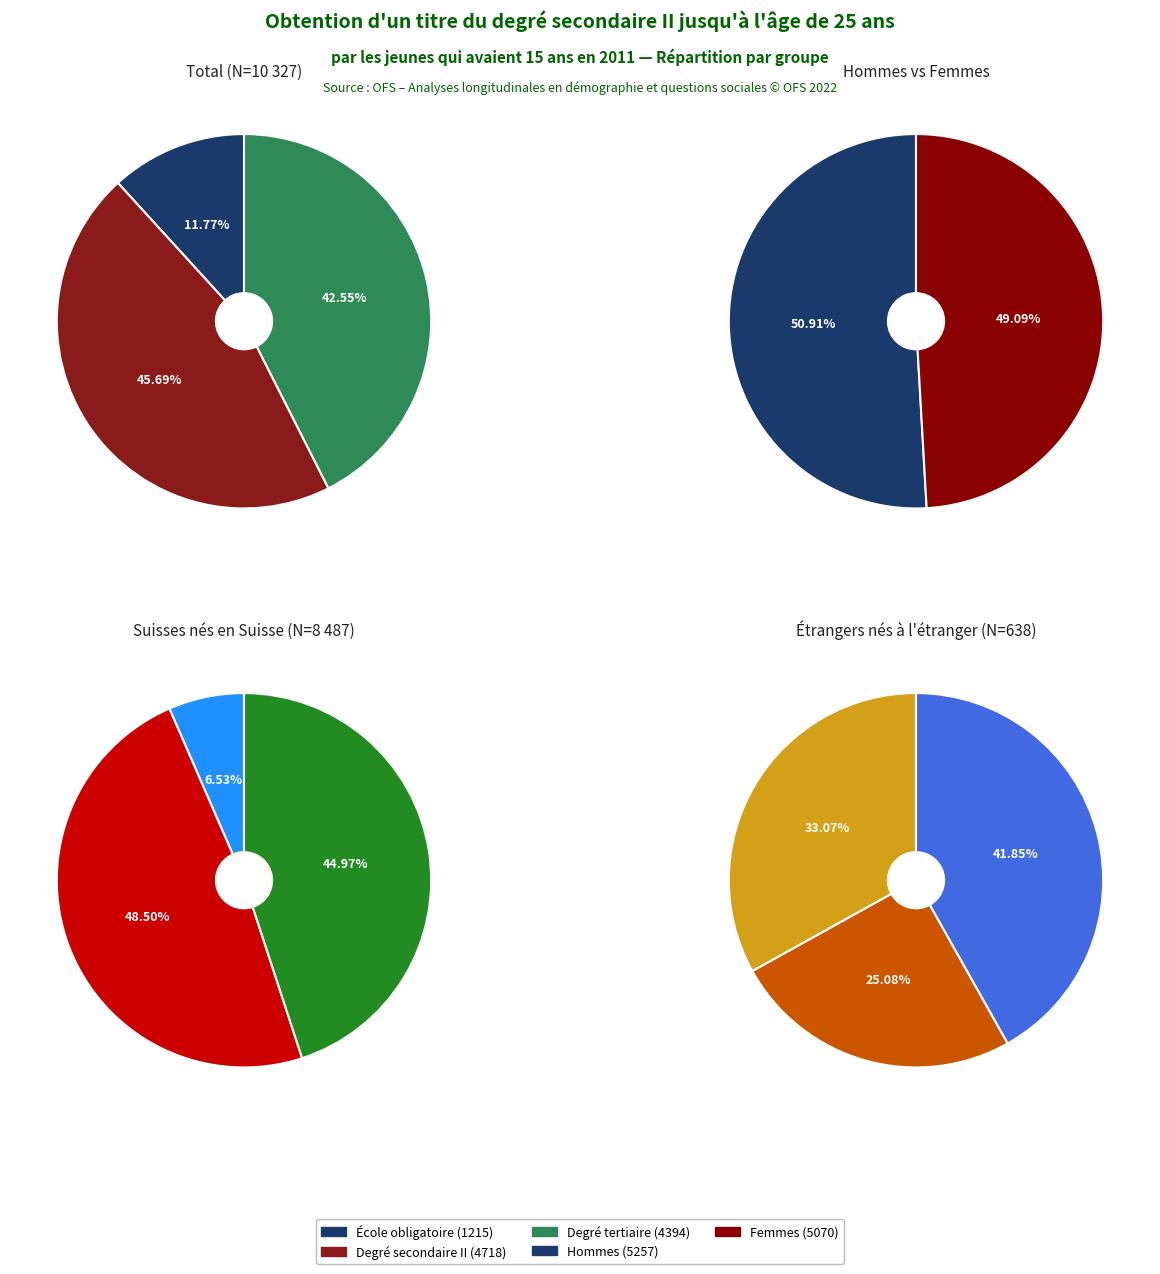

True or false: Étrangers nés à l'étranger accounts for 1% of the total.

False